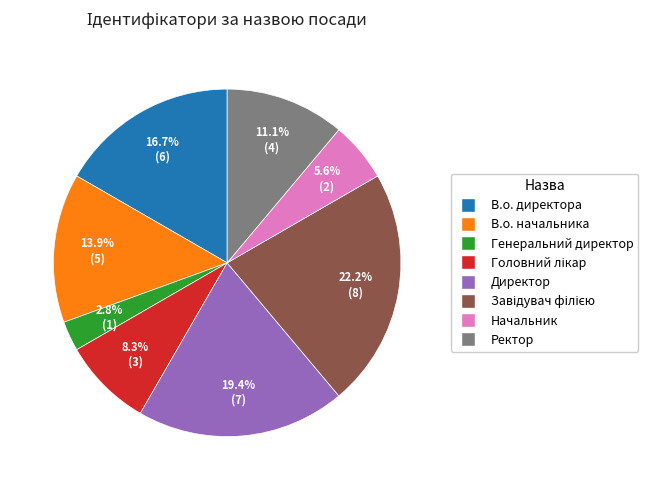

To the nearest percent, what portion does Директор represent?

19%